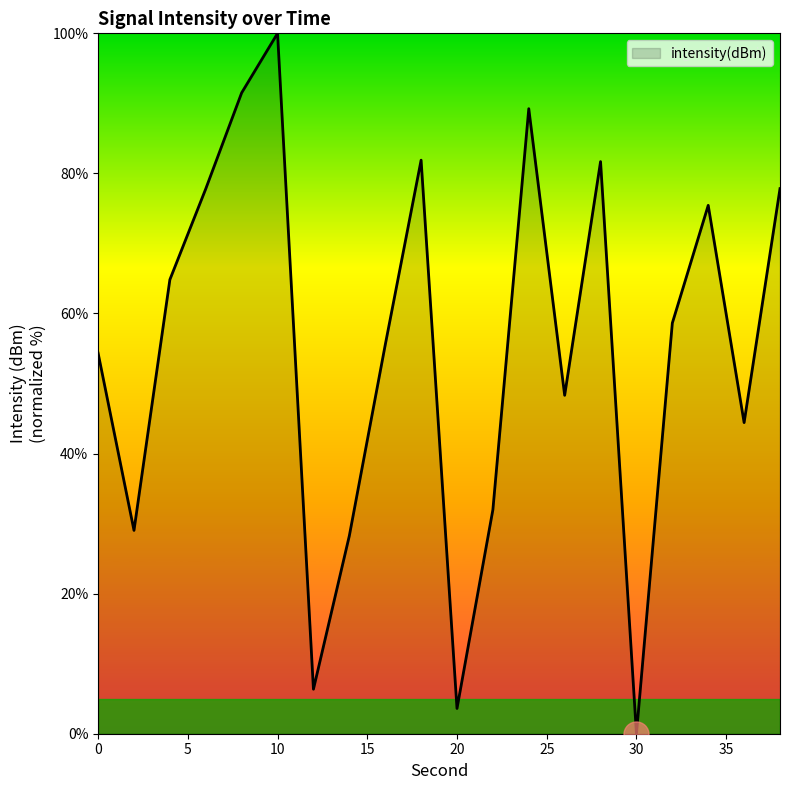

What is the greatest value displayed?

100.0